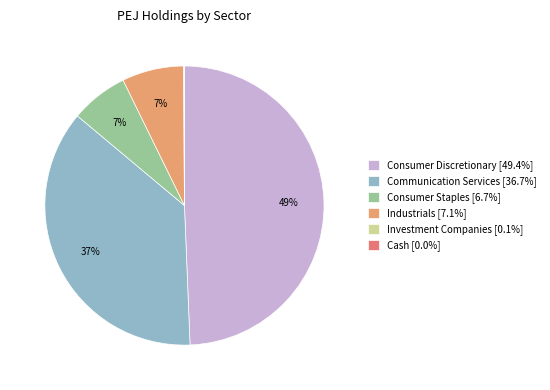

Is there any slice that represents more than half of the pie?

No